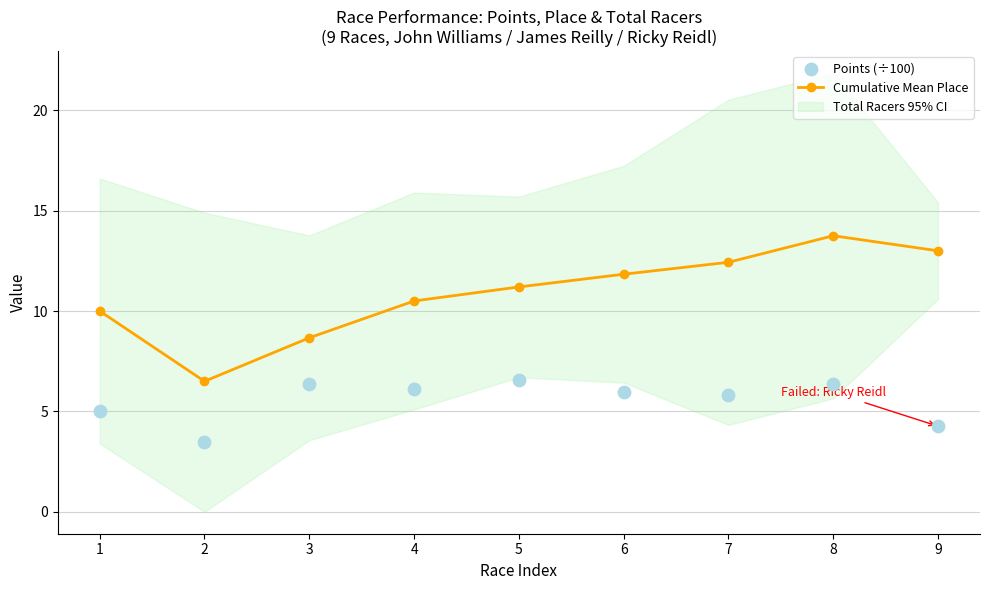

At how many categories does at least one series exceed 12?

3